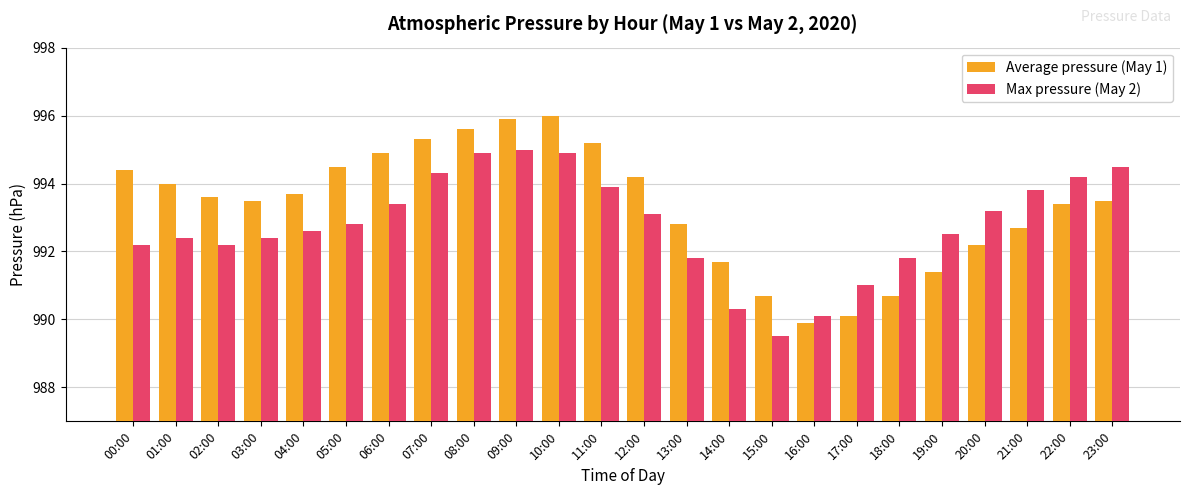

List the series in order of their peak value, highest first.

Average pressure (May 1), Max pressure (May 2)